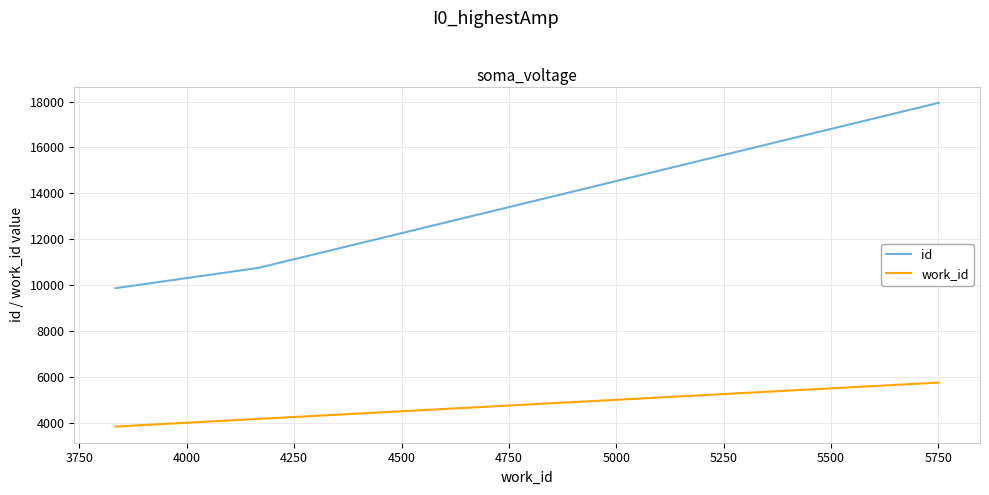

Which series has the largest range (max minus min)?

id